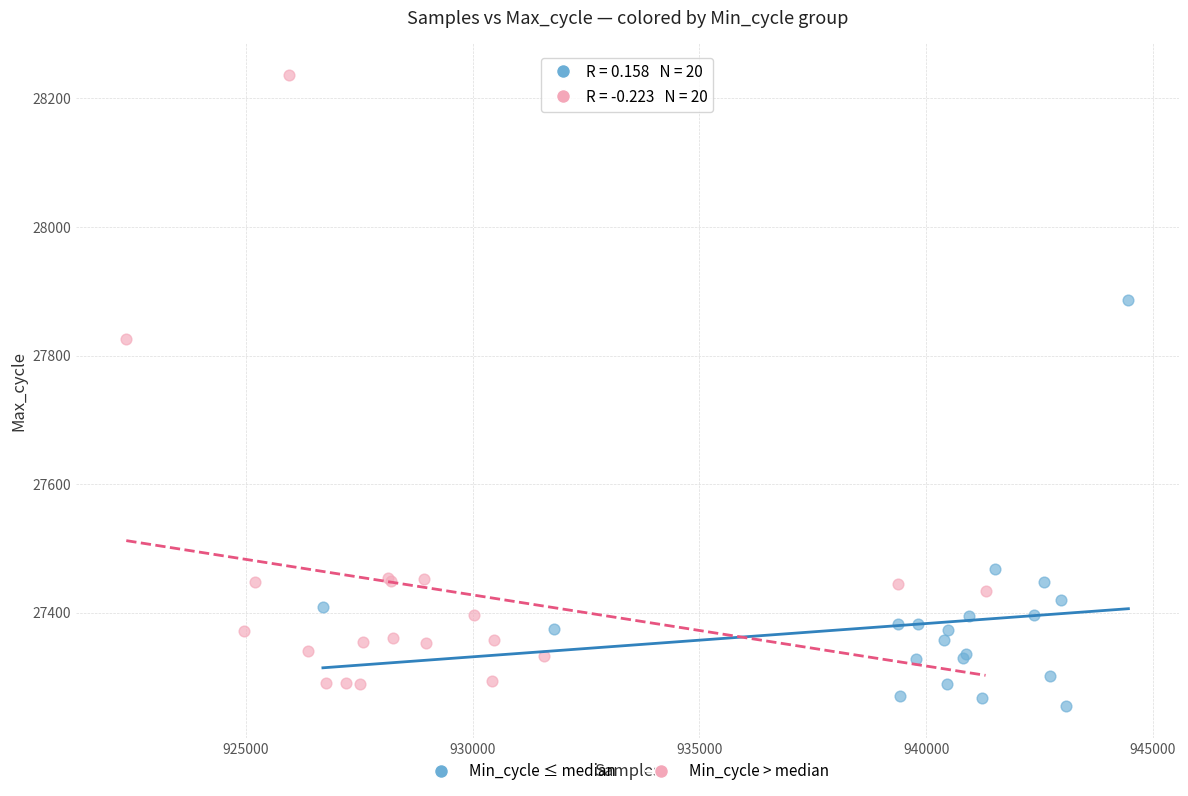

Which series contains the lowest Y value?

Min_cycle ≤ median